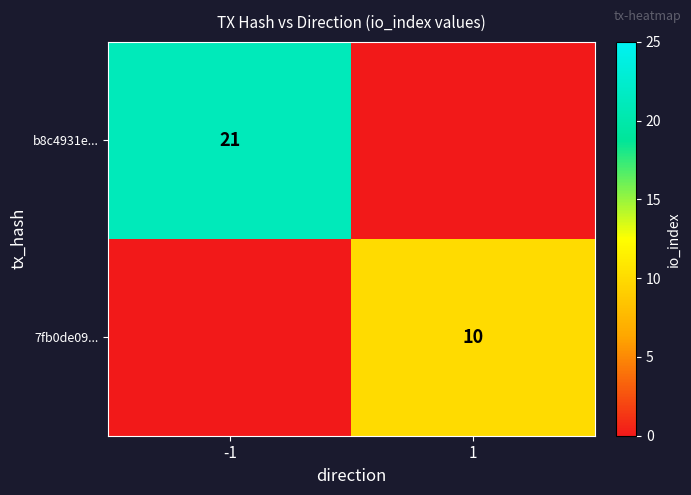

The 7fb0de09... series shows 10 at 1. True or false?

True